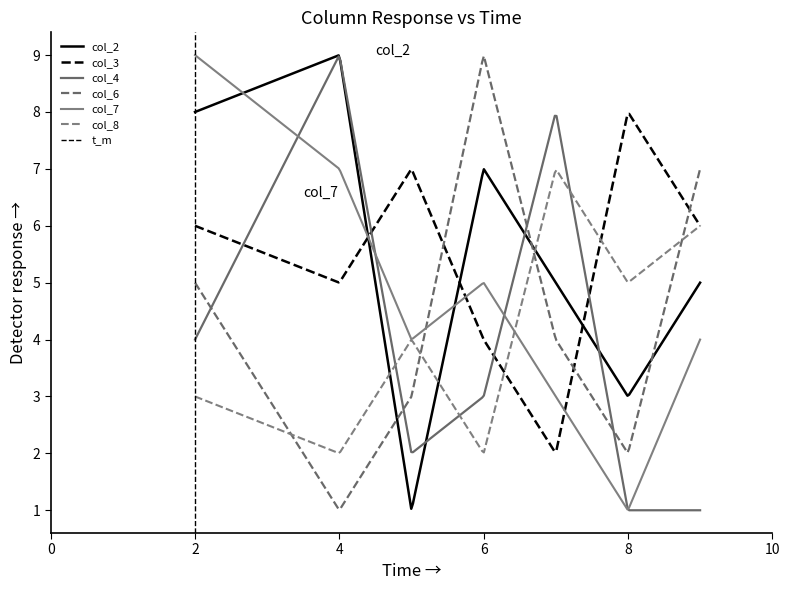

What are all the series names shown in the legend?

col_2, col_3, col_4, col_6, col_7, col_8